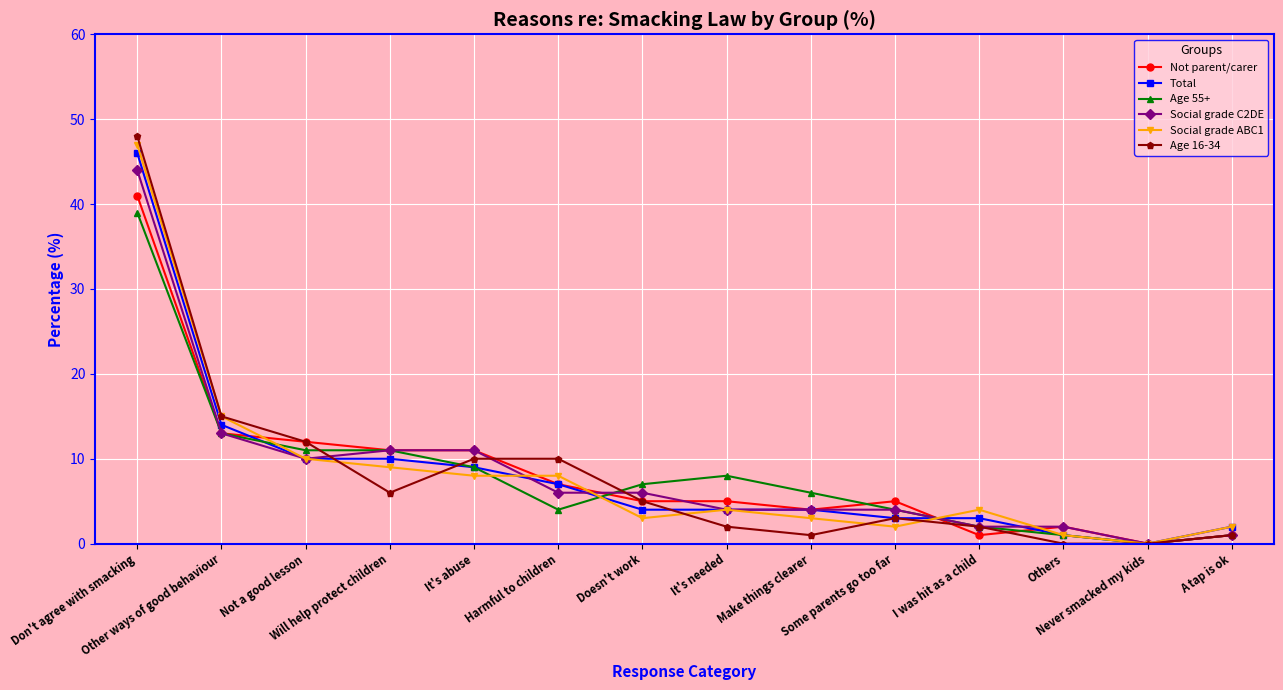

How many distinct data groups are displayed?

6